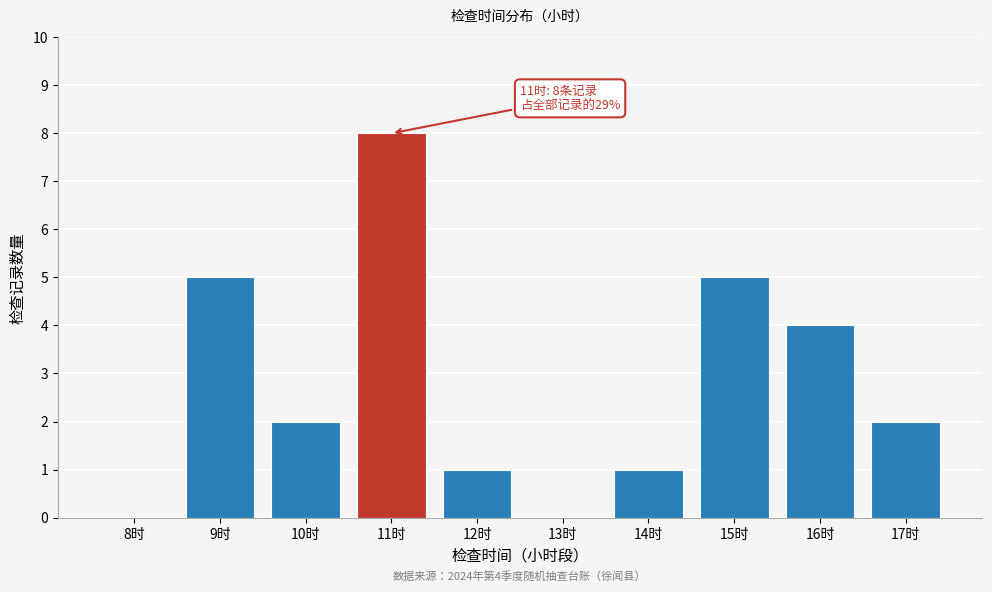

Reading right to left, what are all the values shown in this chart?

17时=2	16时=4	15时=5	14时=1	13时=0	12时=1	11时=8	10时=2	9时=5	8时=0